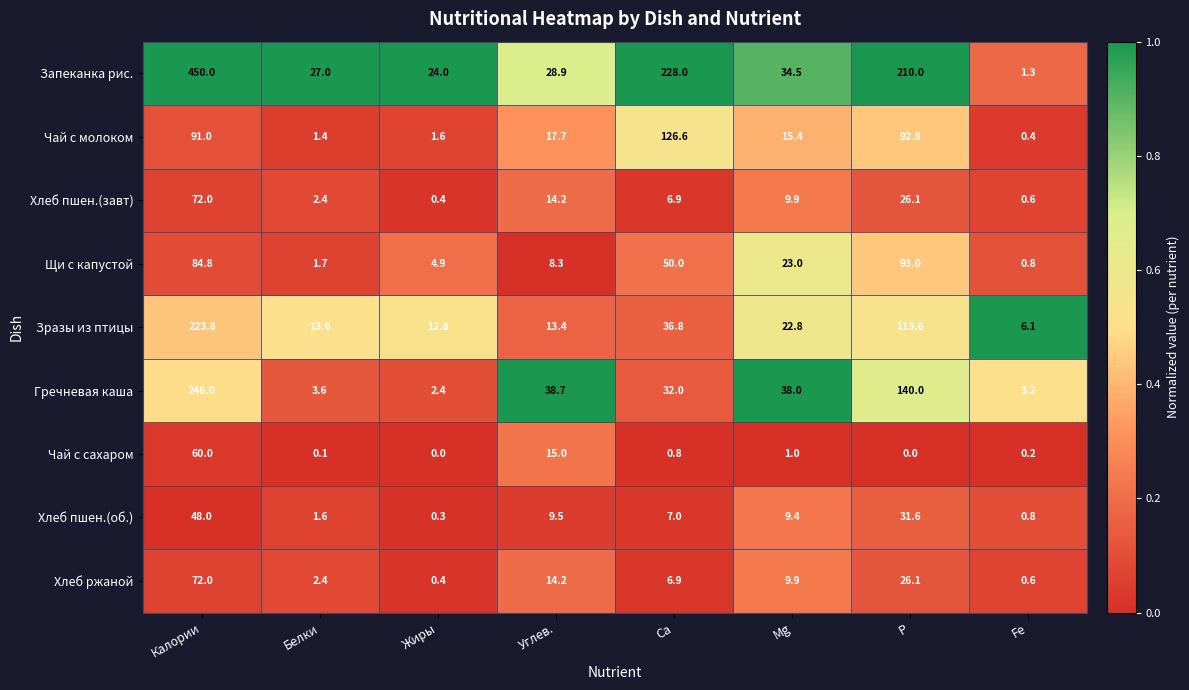

Is it true that Зразы из птицы equals 113.6 at P?

True